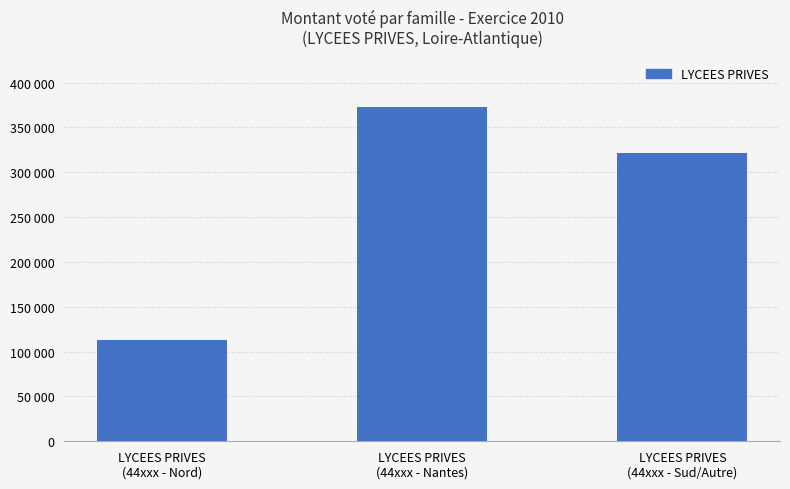

Does the chart contain any negative values?

No